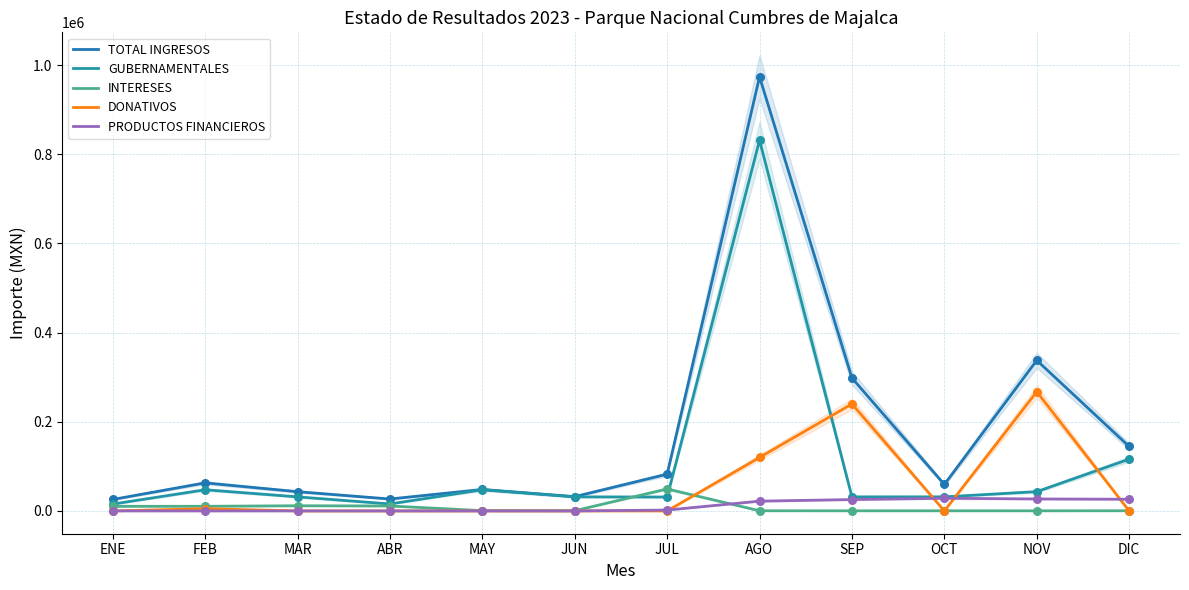

Which series reaches the minimum Y coordinate?

DONATIVOS